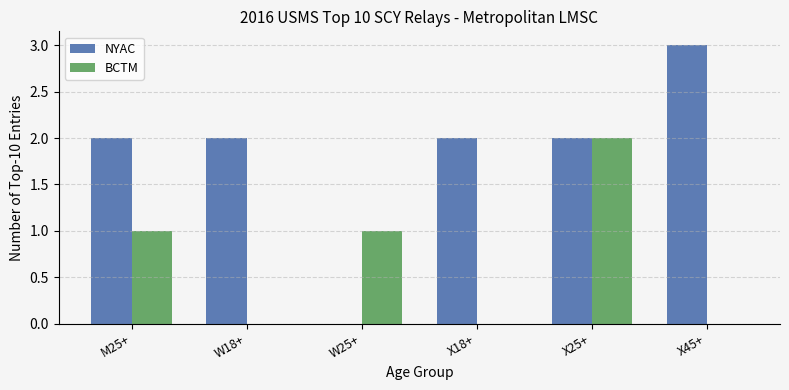

What is the sum of all NYAC values?

11